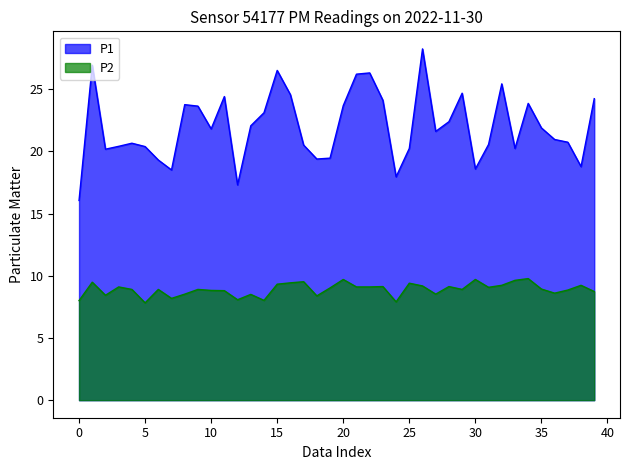

List the series in order of their overall mean, lowest first.

P2, P1